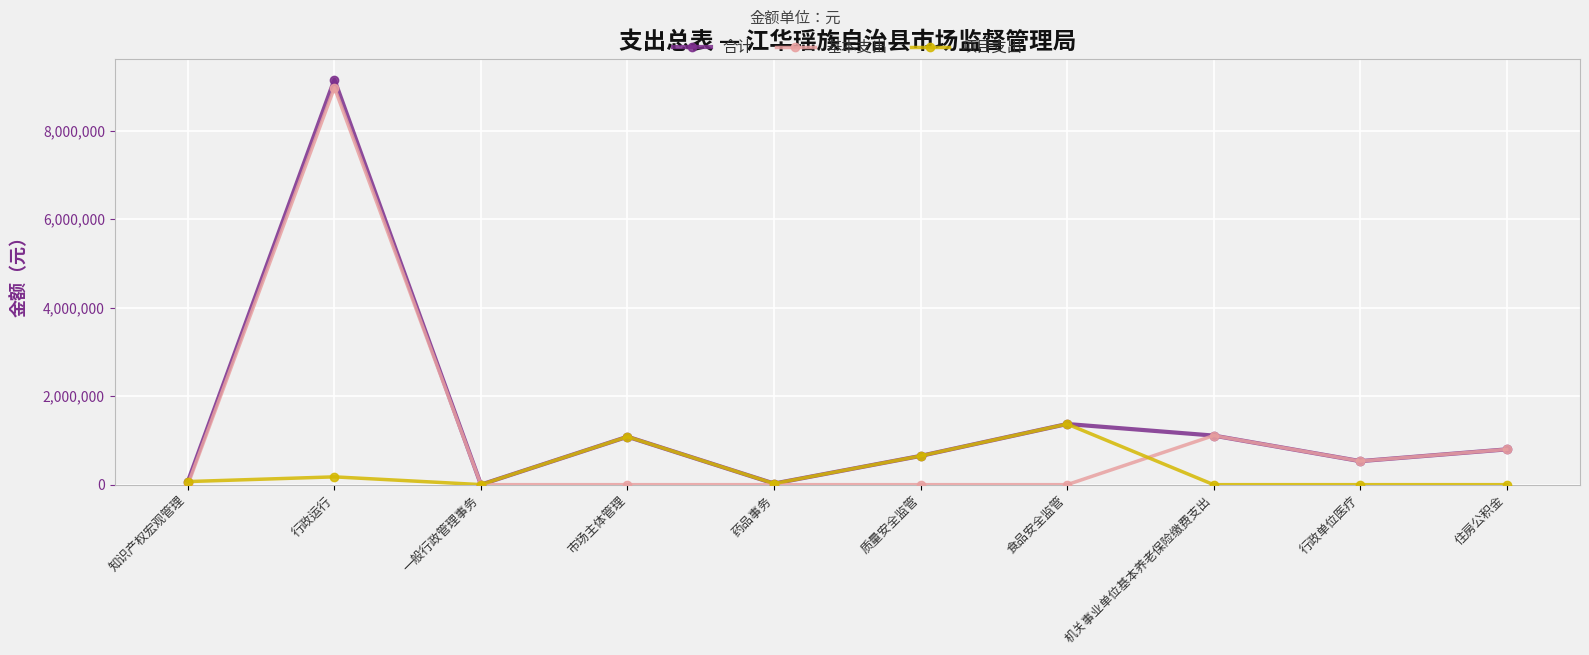

Rank the series by their average value, from highest to lowest.

合计, 基本支出, 项目支出